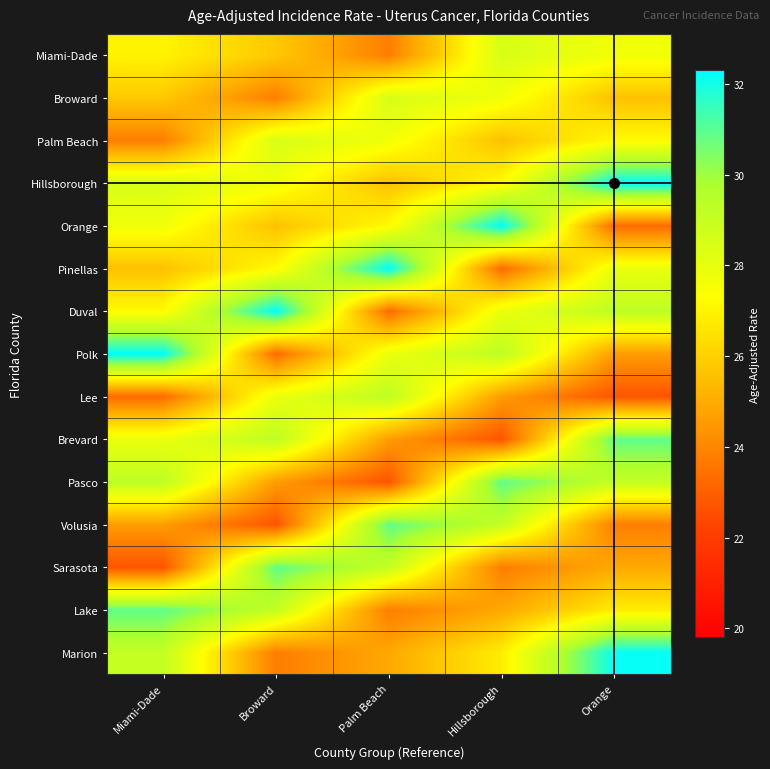

Which series has the largest total across all categories?

Hillsborough